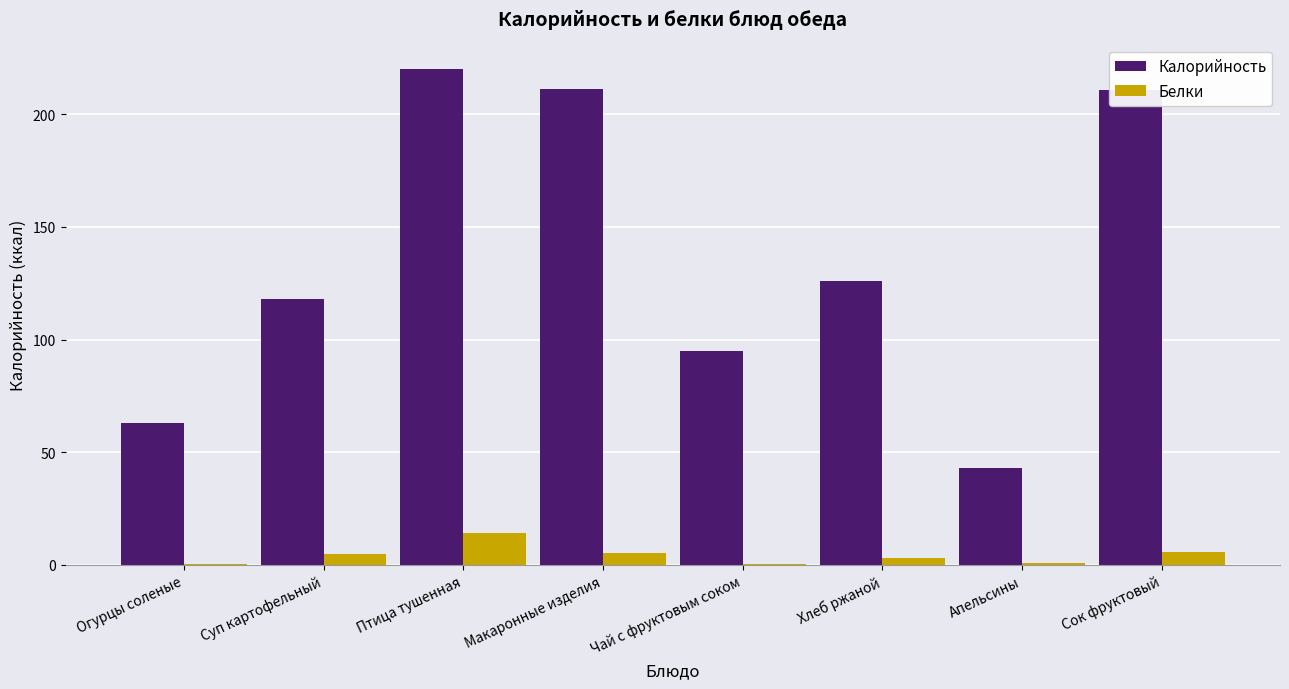

What is the sum of the Калорийность values at Сок фруктовый and Макаронные изделия?

421.9